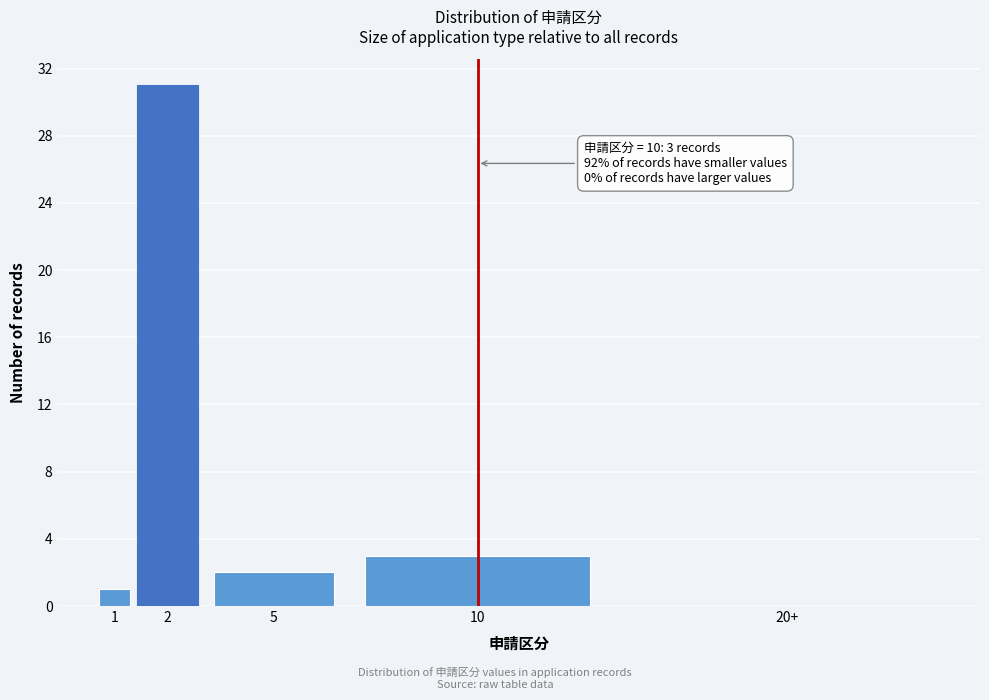

Reading left to right, transcribe all the data shown in this chart.

1=1	2=31	5=2	10=3	20+=0